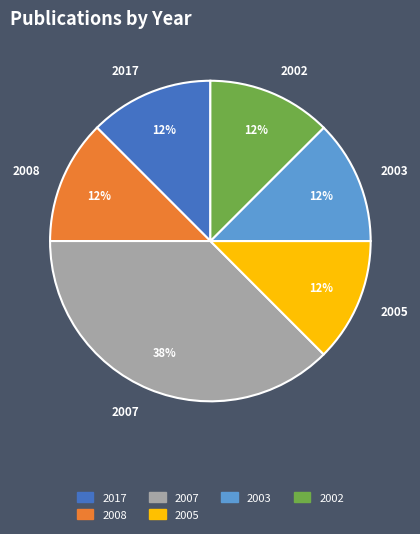

True or false: 2017 accounts for 12% of the total.

True